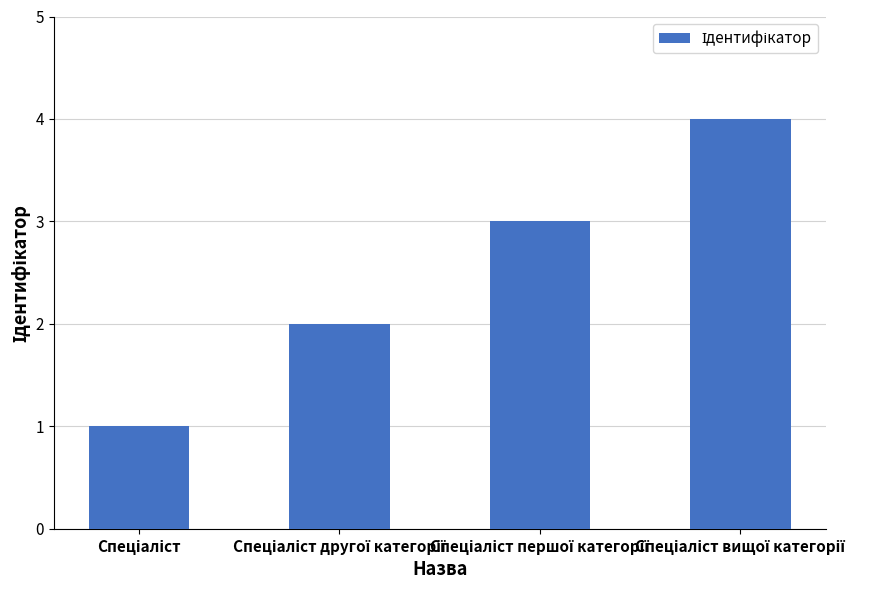

What is the maximum value shown in the chart?

4